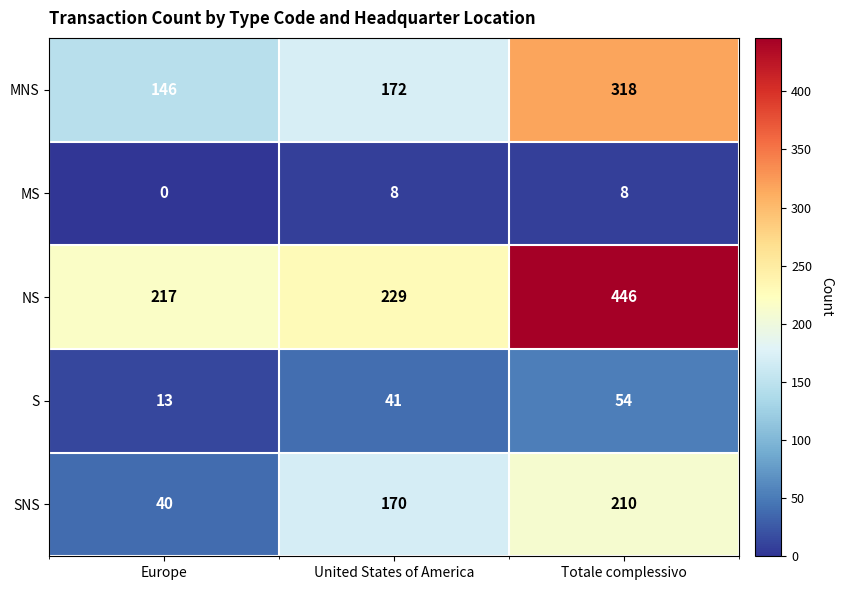

List the series in order of their peak value, lowest first.

MS, S, SNS, MNS, NS